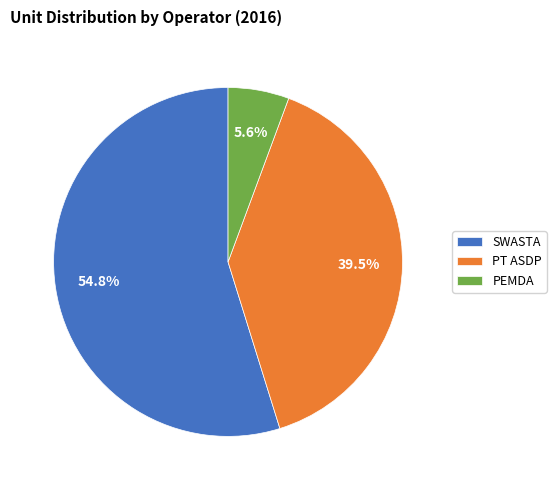

Combined, do PEMDA and SWASTA account for over 50%?

Yes